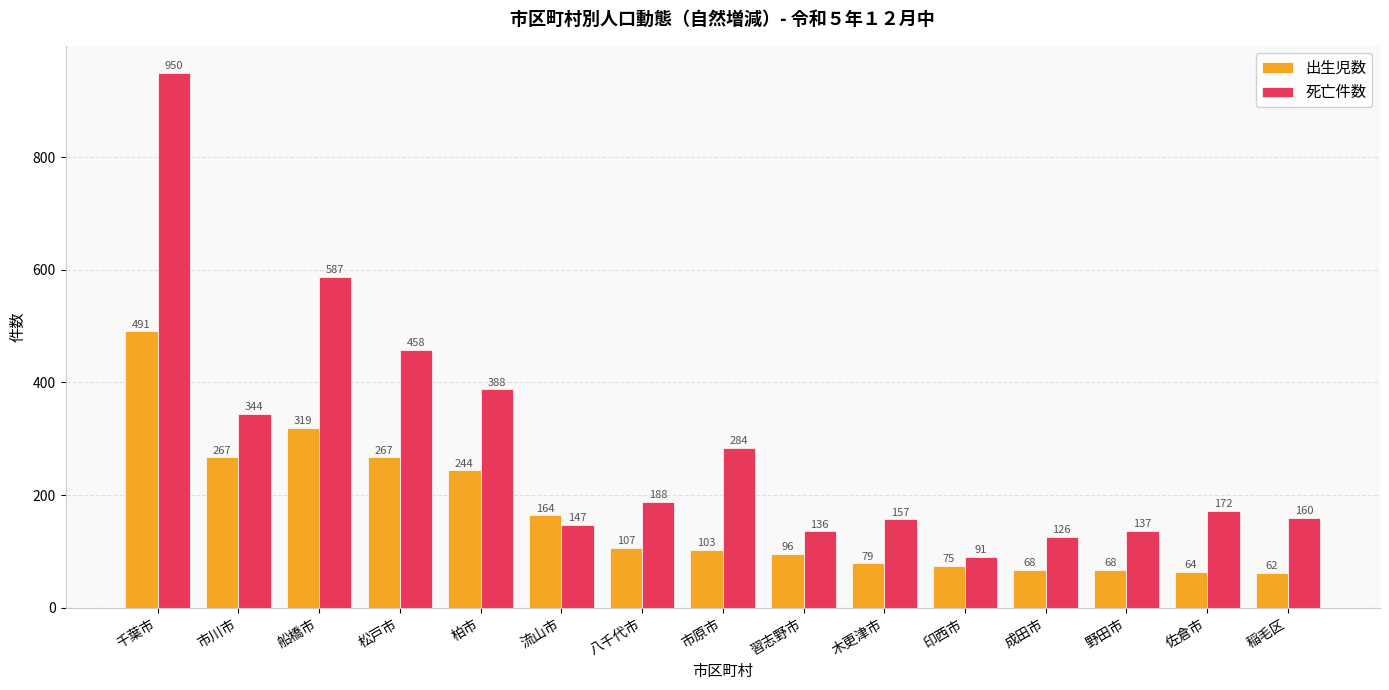

The 死亡件数 series shows 172 at 佐倉市. True or false?

True